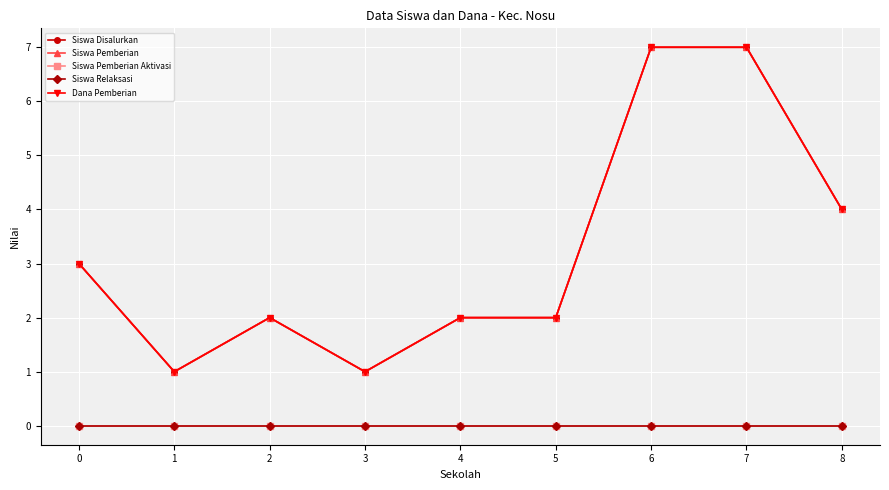

At which category is the sum across all series the highest?

6